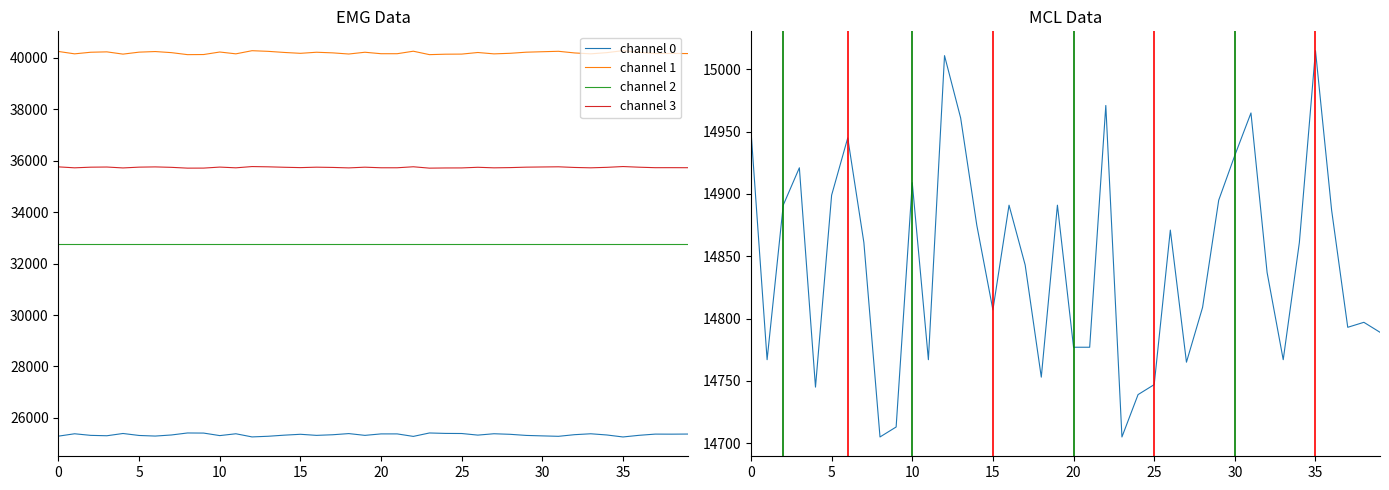

What is the minimum value for channel 2?

32767.5